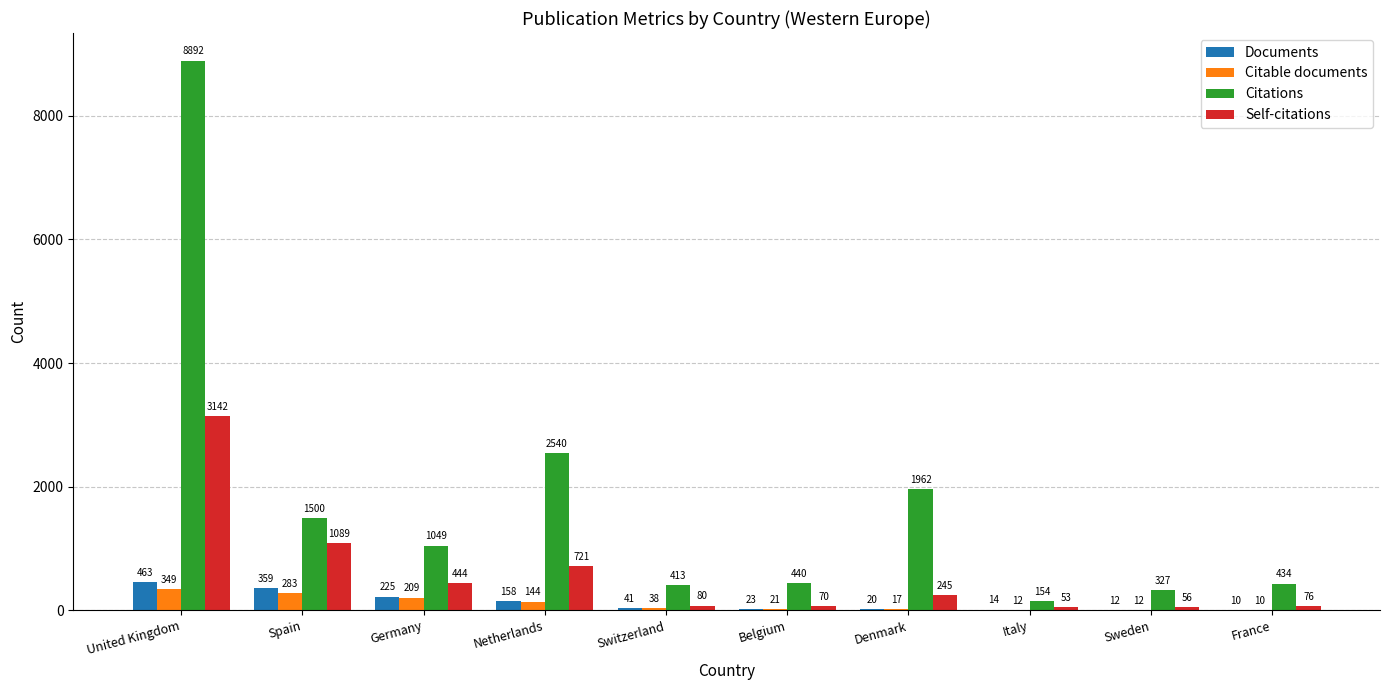

Reading left to right, extract all data points from this chart.

Documents: United Kingdom=463	Spain=359	Germany=225	Netherlands=158	Switzerland=41	Belgium=23	Denmark=20	Italy=14	Sweden=12	France=10
Citable documents: United Kingdom=349	Spain=283	Germany=209	Netherlands=144	Switzerland=38	Belgium=21	Denmark=17	Italy=12	Sweden=12	France=10
Citations: United Kingdom=8892	Spain=1500	Germany=1049	Netherlands=2540	Switzerland=413	Belgium=440	Denmark=1962	Italy=154	Sweden=327	France=434
Self-citations: United Kingdom=3142	Spain=1089	Germany=444	Netherlands=721	Switzerland=80	Belgium=70	Denmark=245	Italy=53	Sweden=56	France=76